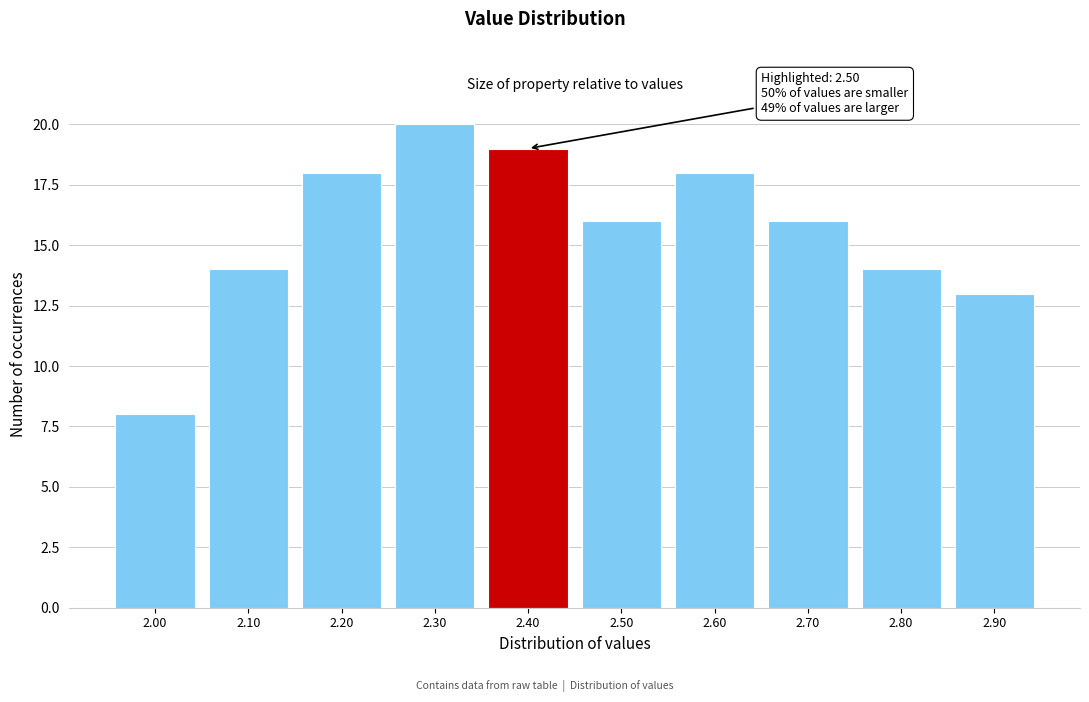

Reading left to right, transcribe all the data shown in this chart.

8	14	18	20	19	16	18	16	14	13